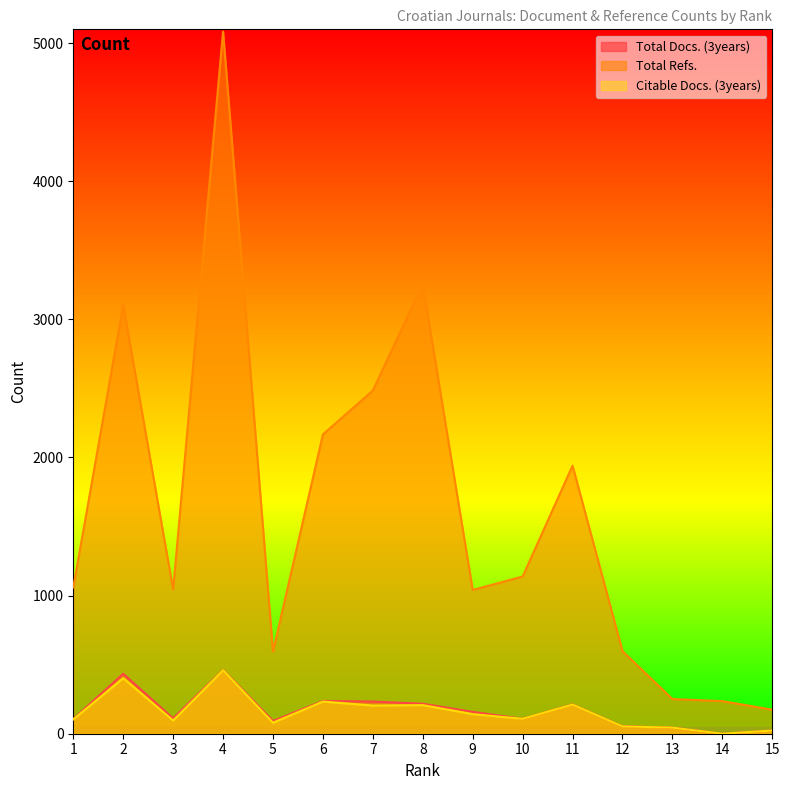

What is the sum of the Total Refs. values at 13 and 14?

487